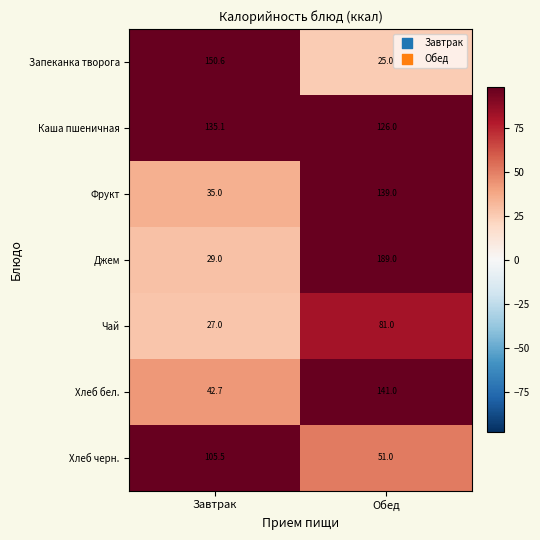

Which series changed the most between Завтрак and Обед?

Джем